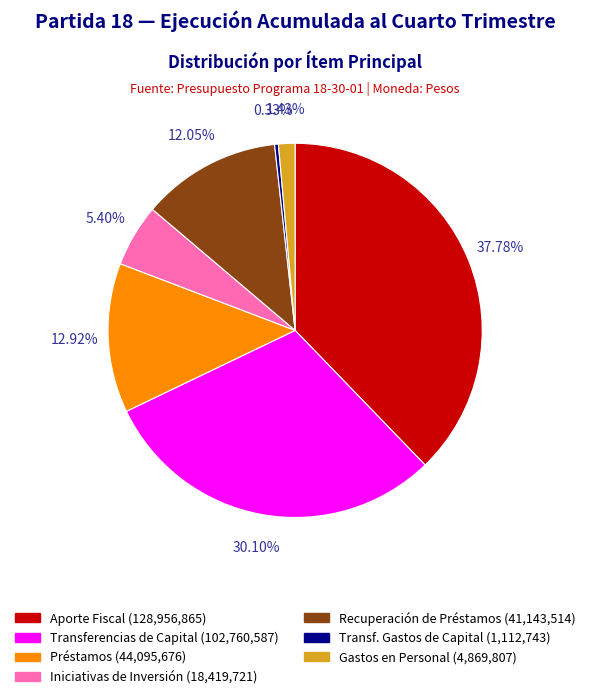

Combined, do Aporte Fiscal (128,956,865) and Gastos en Personal (4,869,807) account for over 50%?

No